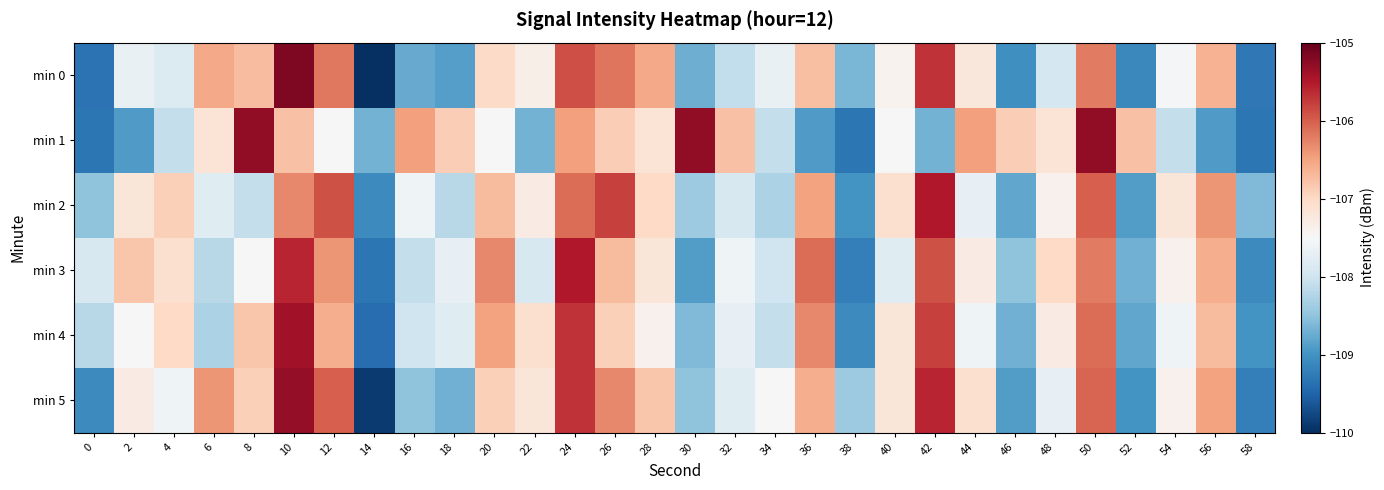

Rank the series at 54 from lowest to highest value.

min 1, min 4, min 0, min 3, min 5, min 2